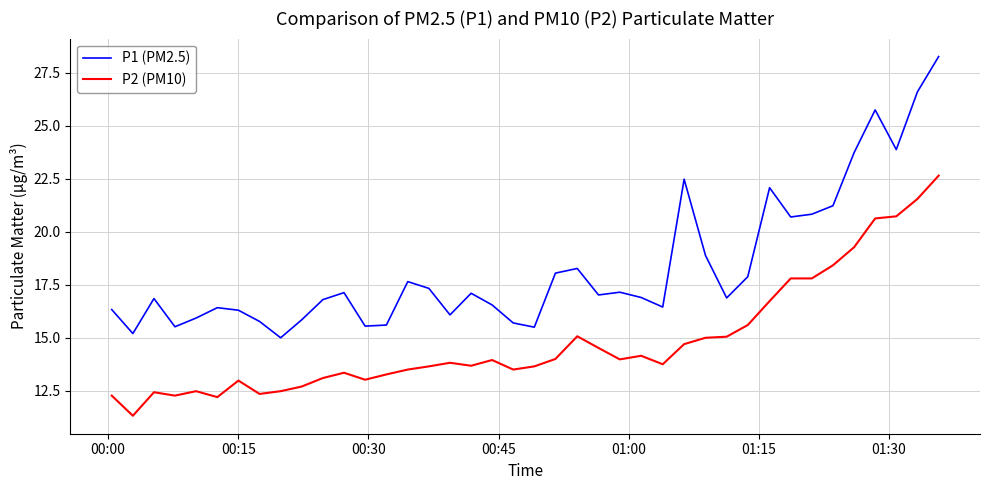

What is the maximum value shown in the chart?

28.3